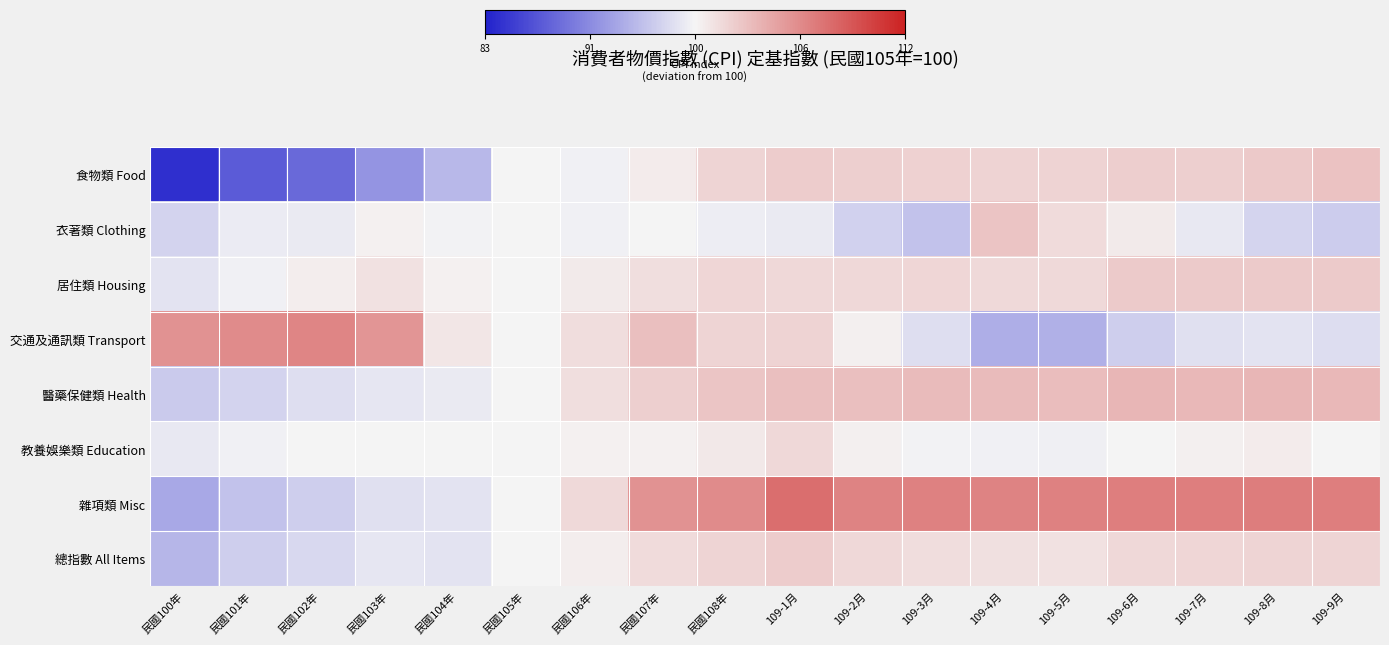

Reading left to right, transcribe all the data shown in this chart.

食物類 Food: 民國100年=-0.9	民國101年=-0.7	民國102年=-0.7	民國103年=-0.5	民國104年=-0.3	民國105年=0.0	民國106年=-0.0	民國107年=0.0	民國108年=0.2	109-1月=0.2	109-2月=0.2	109-3月=0.2	109-4月=0.2	109-5月=0.2	109-6月=0.2	109-7月=0.2	109-8月=0.2	109-9月=0.2
衣著類 Clothing: 民國100年=-0.2	民國101年=-0.0	民國102年=-0.0	民國103年=0.0	民國104年=-0.0	民國105年=0.0	民國106年=-0.0	民國107年=0.0	民國108年=-0.0	109-1月=-0.0	109-2月=-0.2	109-3月=-0.2	109-4月=0.2	109-5月=0.1	109-6月=0.0	109-7月=-0.1	109-8月=-0.2	109-9月=-0.2
居住類 Housing: 民國100年=-0.1	民國101年=-0.0	民國102年=0.0	民國103年=0.1	民國104年=0.0	民國105年=0.0	民國106年=0.1	民國107年=0.1	民國108年=0.1	109-1月=0.1	109-2月=0.1	109-3月=0.1	109-4月=0.1	109-5月=0.1	109-6月=0.2	109-7月=0.2	109-8月=0.2	109-9月=0.2
交通及通訊類 Transport: 民國100年=0.5	民國101年=0.5	民國102年=0.5	民國103年=0.4	民國104年=0.1	民國105年=0.0	民國106年=0.1	民國107年=0.3	民國108年=0.2	109-1月=0.2	109-2月=0.0	109-3月=-0.1	109-4月=-0.3	109-5月=-0.3	109-6月=-0.2	109-7月=-0.1	109-8月=-0.1	109-9月=-0.1
醫藥保健類 Health: 民國100年=-0.2	民國101年=-0.2	民國102年=-0.1	民國103年=-0.1	民國104年=-0.1	民國105年=0.0	民國106年=0.1	民國107年=0.2	民國108年=0.2	109-1月=0.3	109-2月=0.2	109-3月=0.3	109-4月=0.3	109-5月=0.3	109-6月=0.3	109-7月=0.3	109-8月=0.3	109-9月=0.3
教養娛樂類 Education: 民國100年=-0.1	民國101年=-0.0	民國102年=-0.0	民國103年=-0.0	民國104年=-0.0	民國105年=0.0	民國106年=0.0	民國107年=0.0	民國108年=0.1	109-1月=0.1	109-2月=0.0	109-3月=-0.0	109-4月=-0.0	109-5月=-0.0	109-6月=0.0	109-7月=0.0	109-8月=0.0	109-9月=0.0
雜項類 Misc: 民國100年=-0.4	民國101年=-0.2	民國102年=-0.2	民國103年=-0.1	民國104年=-0.1	民國105年=0.0	民國106年=0.1	民國107年=0.5	民國108年=0.5	109-1月=0.6	109-2月=0.5	109-3月=0.5	109-4月=0.5	109-5月=0.5	109-6月=0.6	109-7月=0.6	109-8月=0.6	109-9月=0.6
總指數 All Items: 民國100年=-0.3	民國101年=-0.2	民國102年=-0.1	民國103年=-0.1	民國104年=-0.1	民國105年=0.0	民國106年=0.0	民國107年=0.1	民國108年=0.2	109-1月=0.2	109-2月=0.1	109-3月=0.1	109-4月=0.1	109-5月=0.1	109-6月=0.1	109-7月=0.1	109-8月=0.2	109-9月=0.1